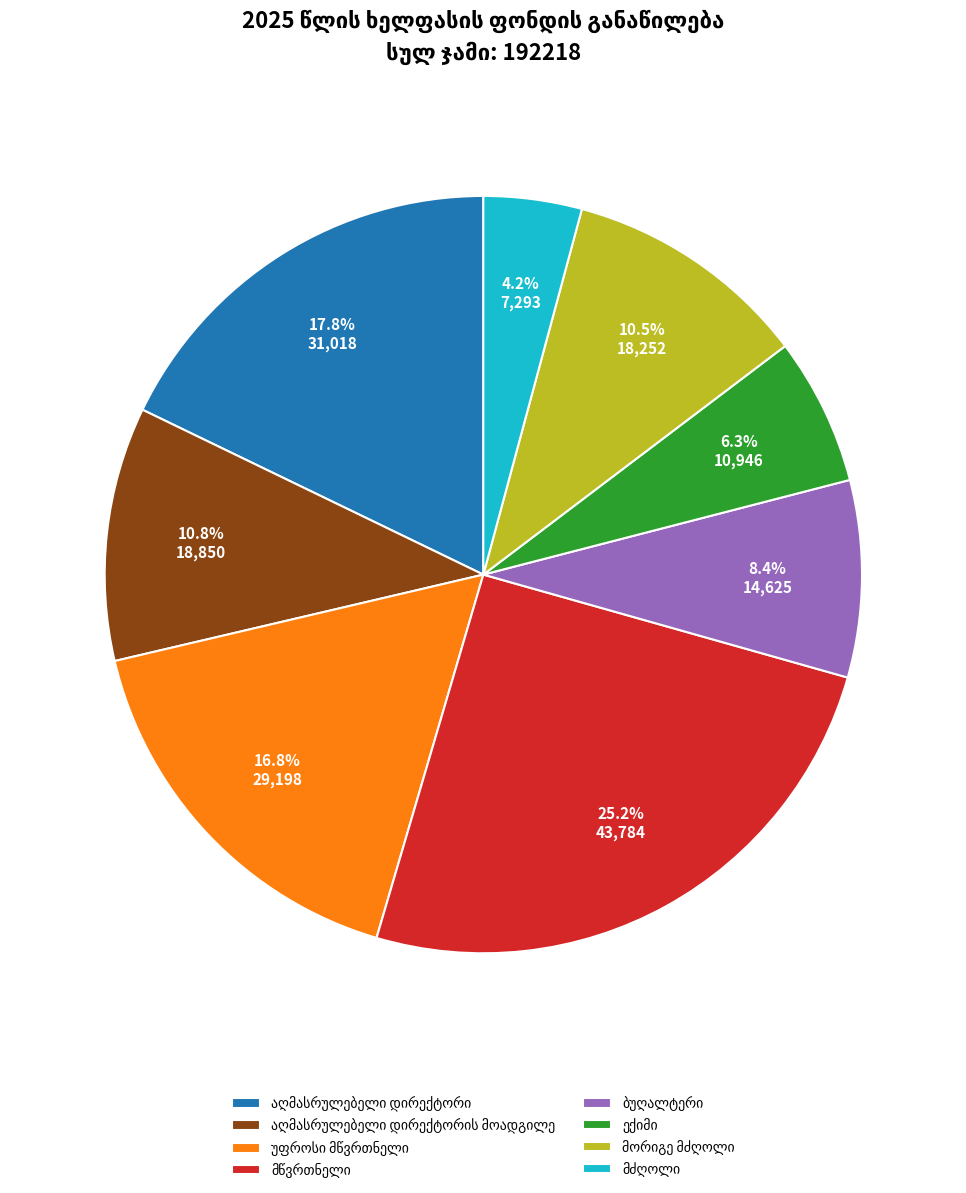

Is there a majority slice in this chart?

No